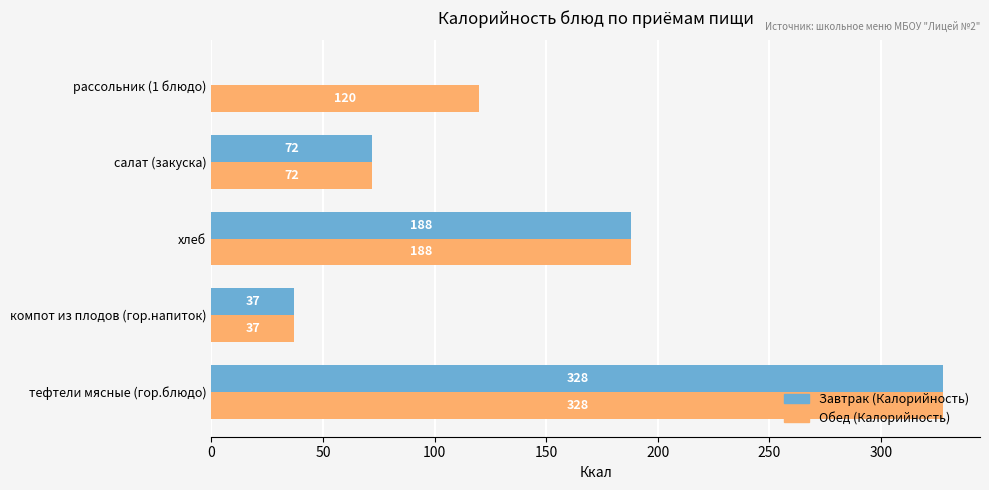

What is the total value across all series at хлеб?

376